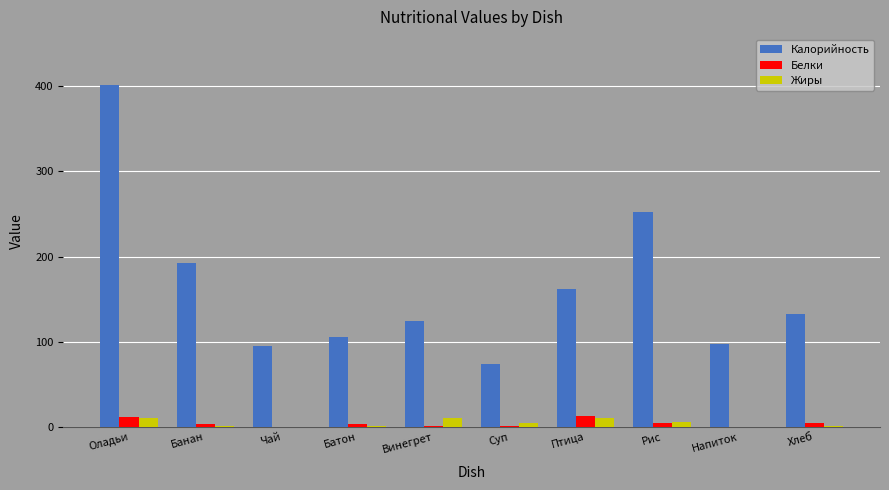

How many data points in Жиры are above 4?

5